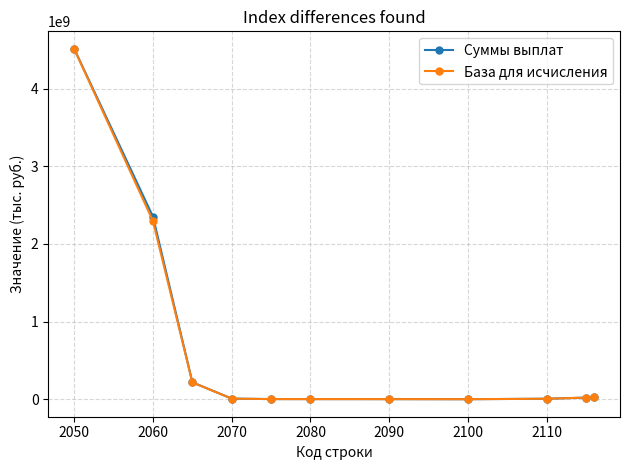

Is this an area chart (filled region under the line)?

No